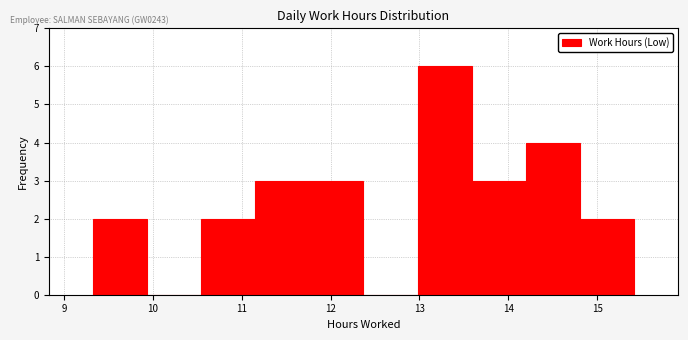

Reading left to right, list every bar in this chart as the range it spans on the x-axis followed by its height. Neither the bar edges nor the heights are printed on the chart, so give them approximately, as read against the axes.

9.3 to 9.9: 2
9.9 to 10.5: 0
10.5 to 11.2: 2
11.2 to 11.8: 3
11.8 to 12.4: 3
12.4 to 13.0: 0
13.0 to 13.6: 6
13.6 to 14.2: 3
14.2 to 14.8: 4
14.8 to 15.4: 2